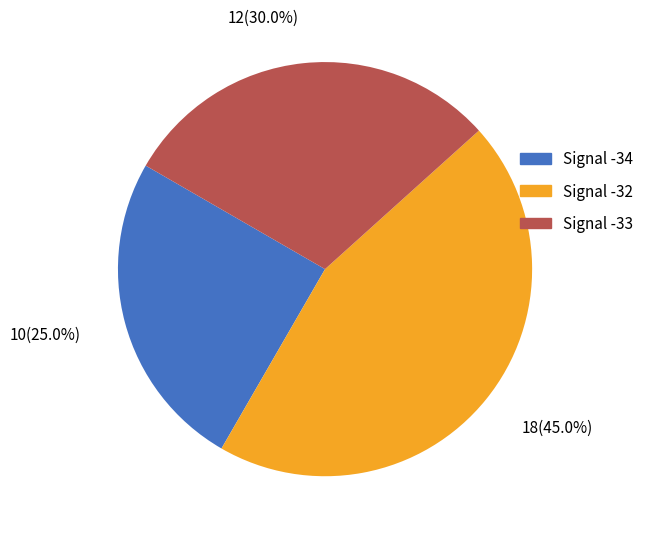

Does any single category account for the majority?

No